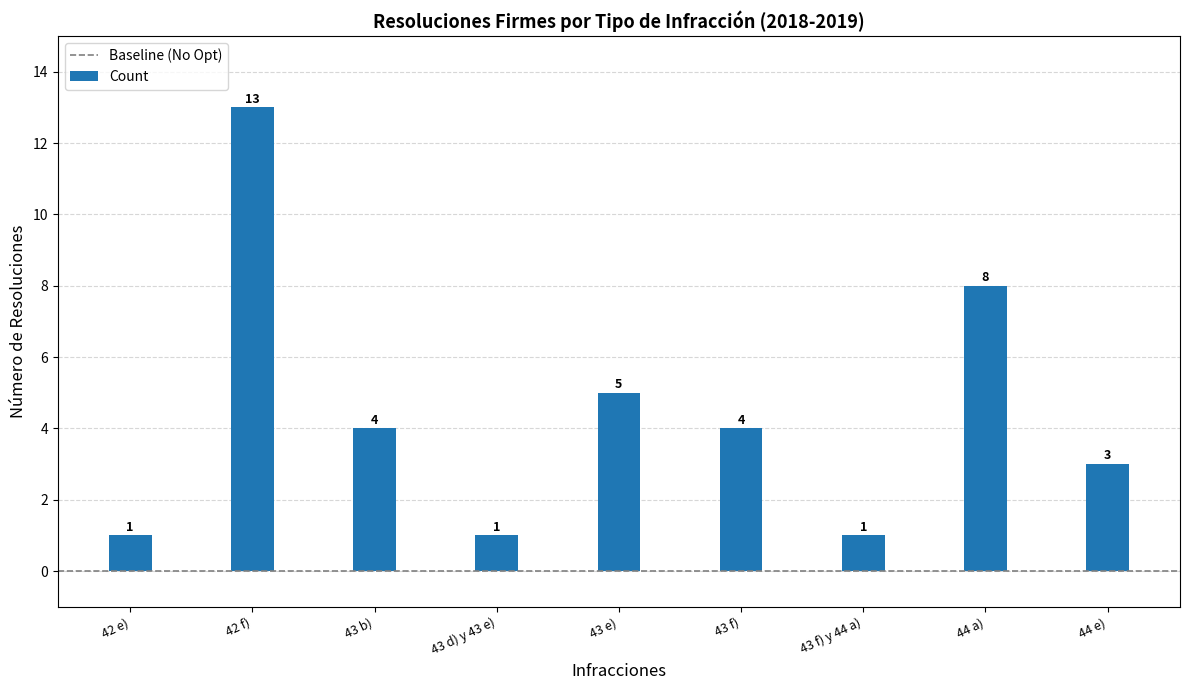

What is the smallest value displayed?

1